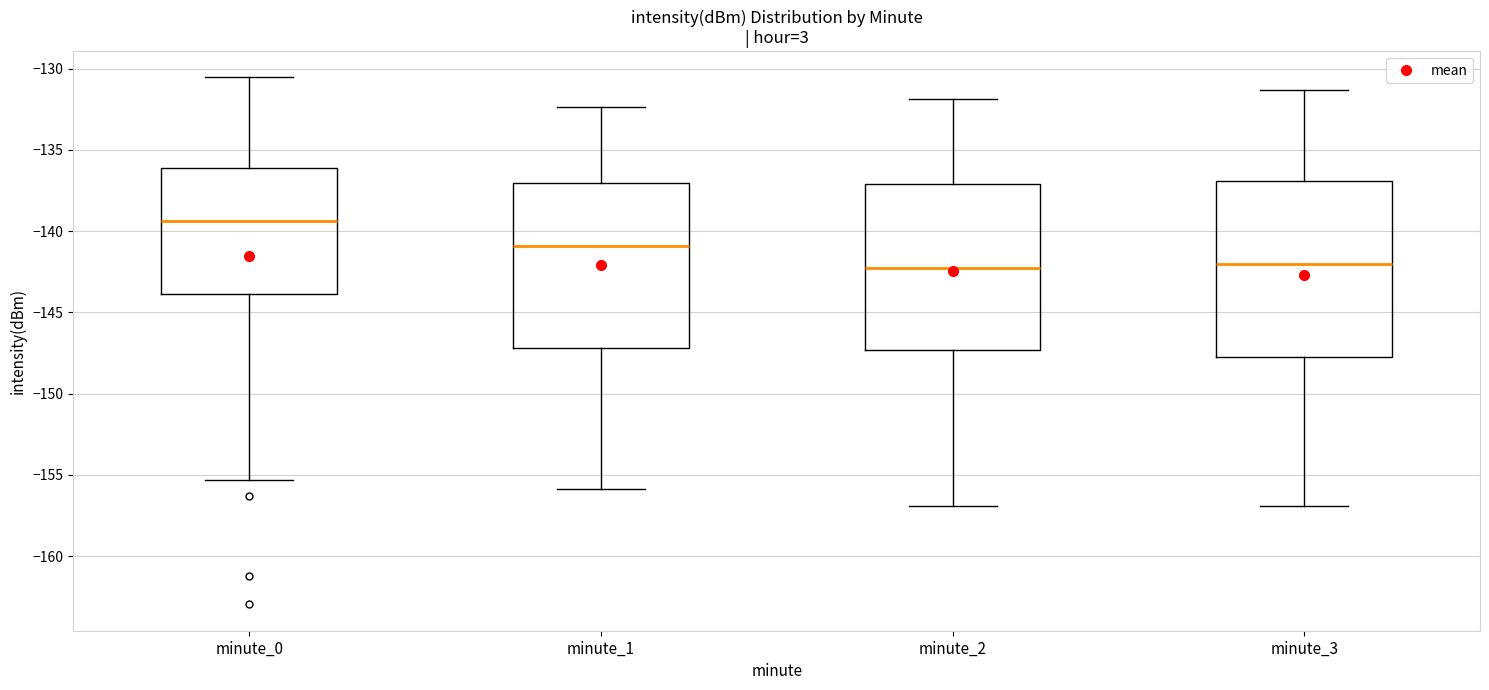

Where does the lower whisker of the box for minute_2 end on the y-axis? The values are not printed on the chart, so give them approximately, as read against the axis.

-157.0